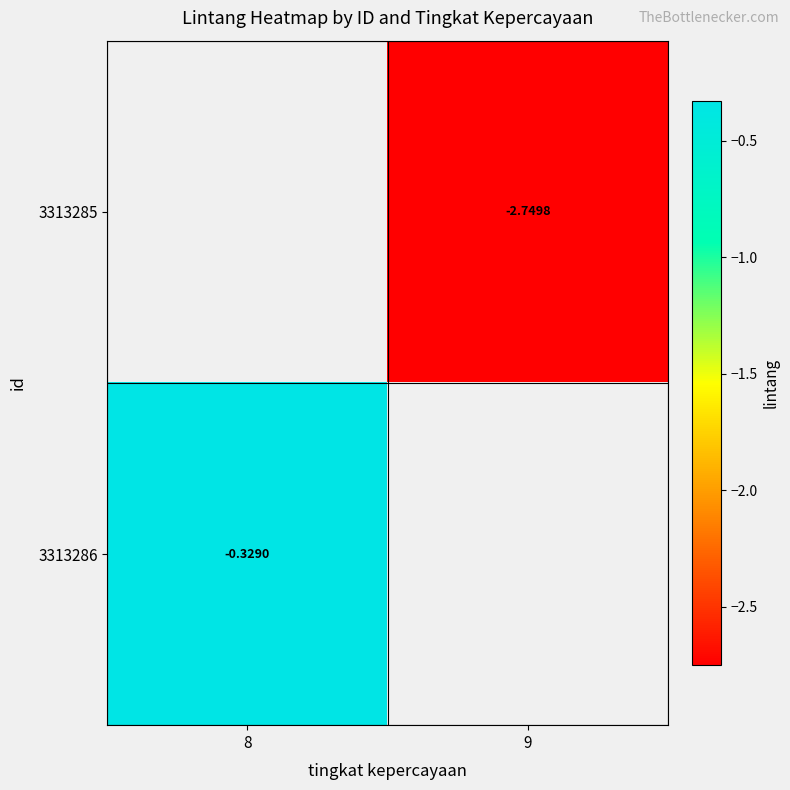

How many series are shown in this chart?

2